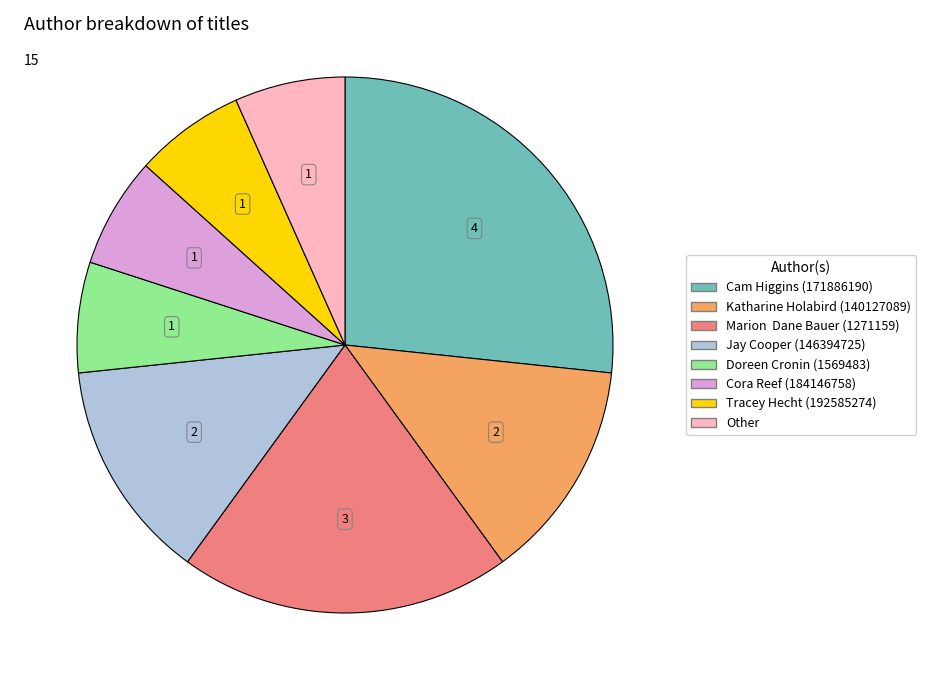

The Cam Higgins (171886190) slice represents 27% of the pie. True or false?

True